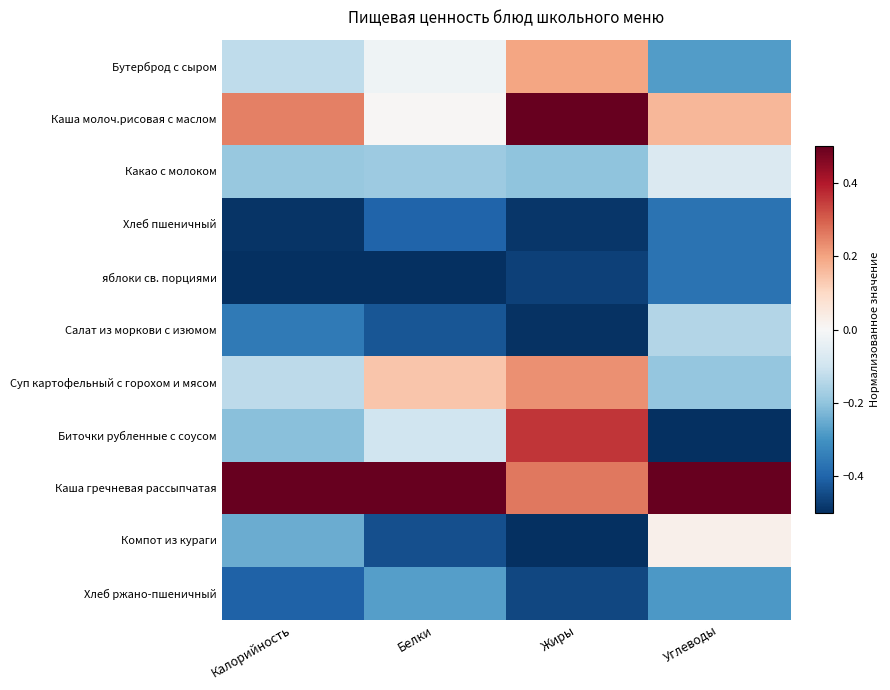

Reading left to right, what are all the values shown in this chart?

Бутерброд с сыром: Калорийность=-0.1	Белки=-0.0	Жиры=0.2	Углеводы=-0.3
Каша молоч.рисовая с маслом: Калорийность=0.3	Белки=0.0	Жиры=0.5	Углеводы=0.2
Какао с молоком: Калорийность=-0.2	Белки=-0.2	Жиры=-0.2	Углеводы=-0.1
Хлеб пшеничный: Калорийность=-0.5	Белки=-0.4	Жиры=-0.5	Углеводы=-0.4
яблоки св. порциями: Калорийность=-0.5	Белки=-0.5	Жиры=-0.5	Углеводы=-0.4
Салат из моркови с изюмом: Калорийность=-0.4	Белки=-0.4	Жиры=-0.5	Углеводы=-0.1
Суп картофельный с горохом и мясом: Калорийность=-0.1	Белки=0.1	Жиры=0.2	Углеводы=-0.2
Биточки рубленные с соусом: Калорийность=-0.2	Белки=-0.1	Жиры=0.4	Углеводы=-0.5
Каша гречневая рассыпчатая: Калорийность=0.5	Белки=0.5	Жиры=0.3	Углеводы=0.5
Компот из кураги: Калорийность=-0.2	Белки=-0.4	Жиры=-0.5	Углеводы=0.0
Хлеб ржано-пшеничный: Калорийность=-0.4	Белки=-0.3	Жиры=-0.5	Углеводы=-0.3